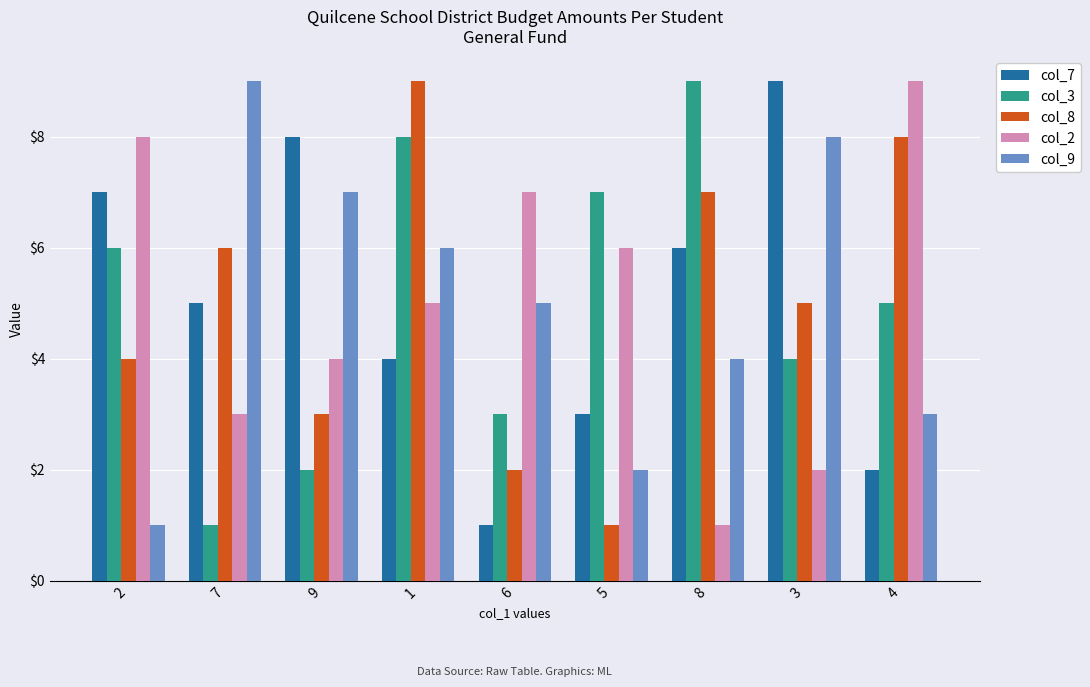

At which label does col_7 reach its minimum?

6